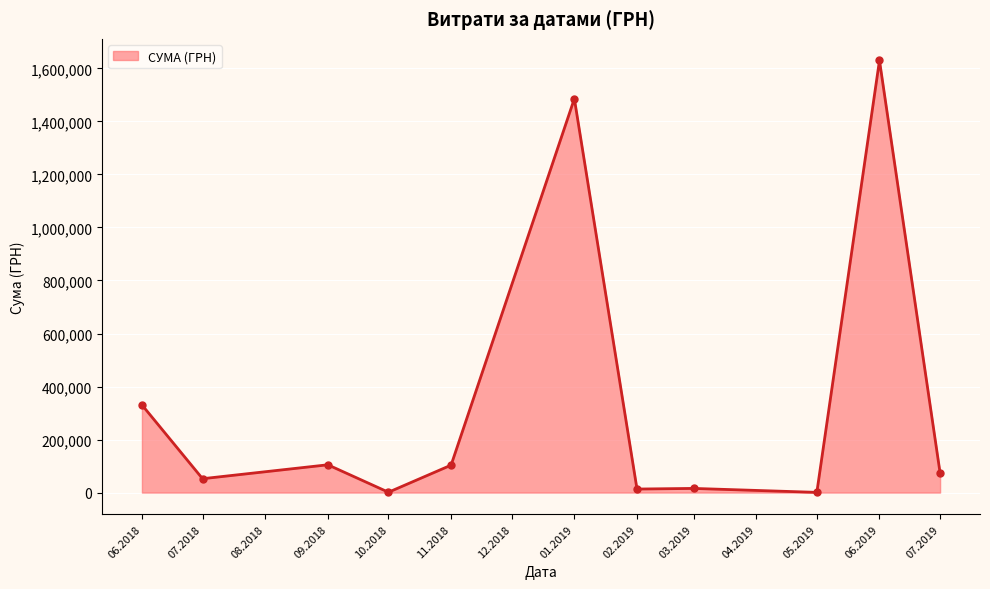

What is the maximum value shown in the chart?

1630052.7